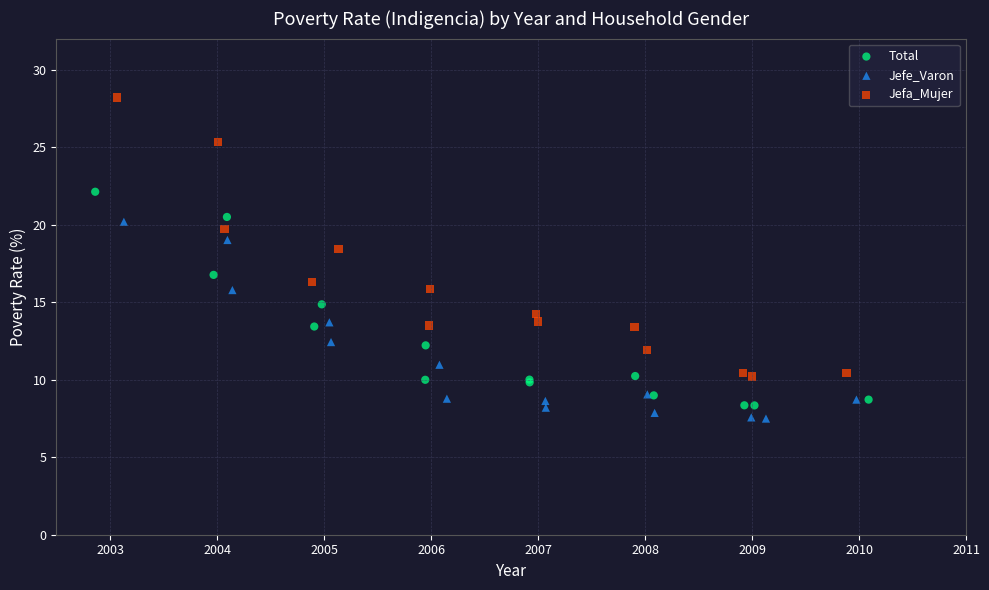

What are all the series names shown in the legend?

Total, Jefe_Varon, Jefa_Mujer